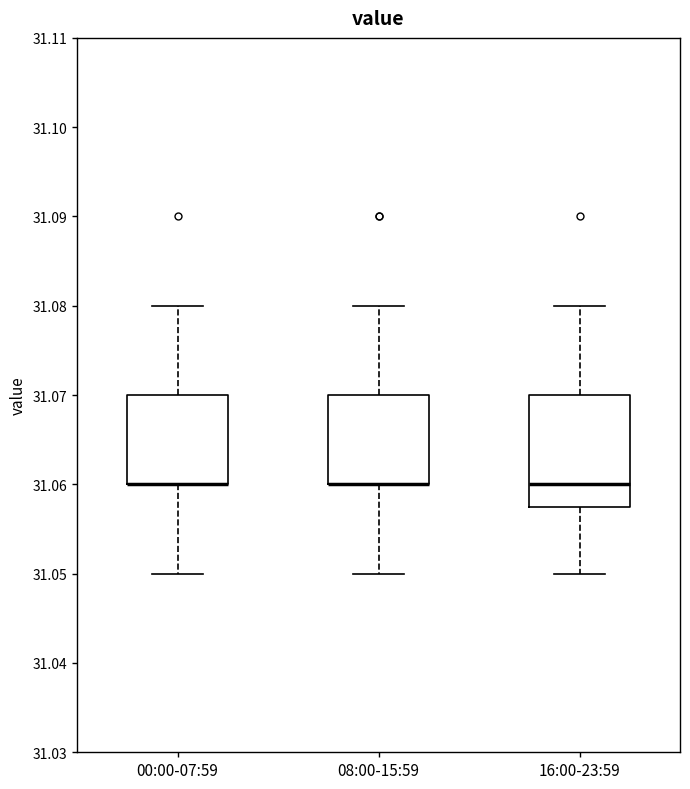

Comparing the boxes themselves (not the whiskers), which one is the tallest?

16:00-23:59